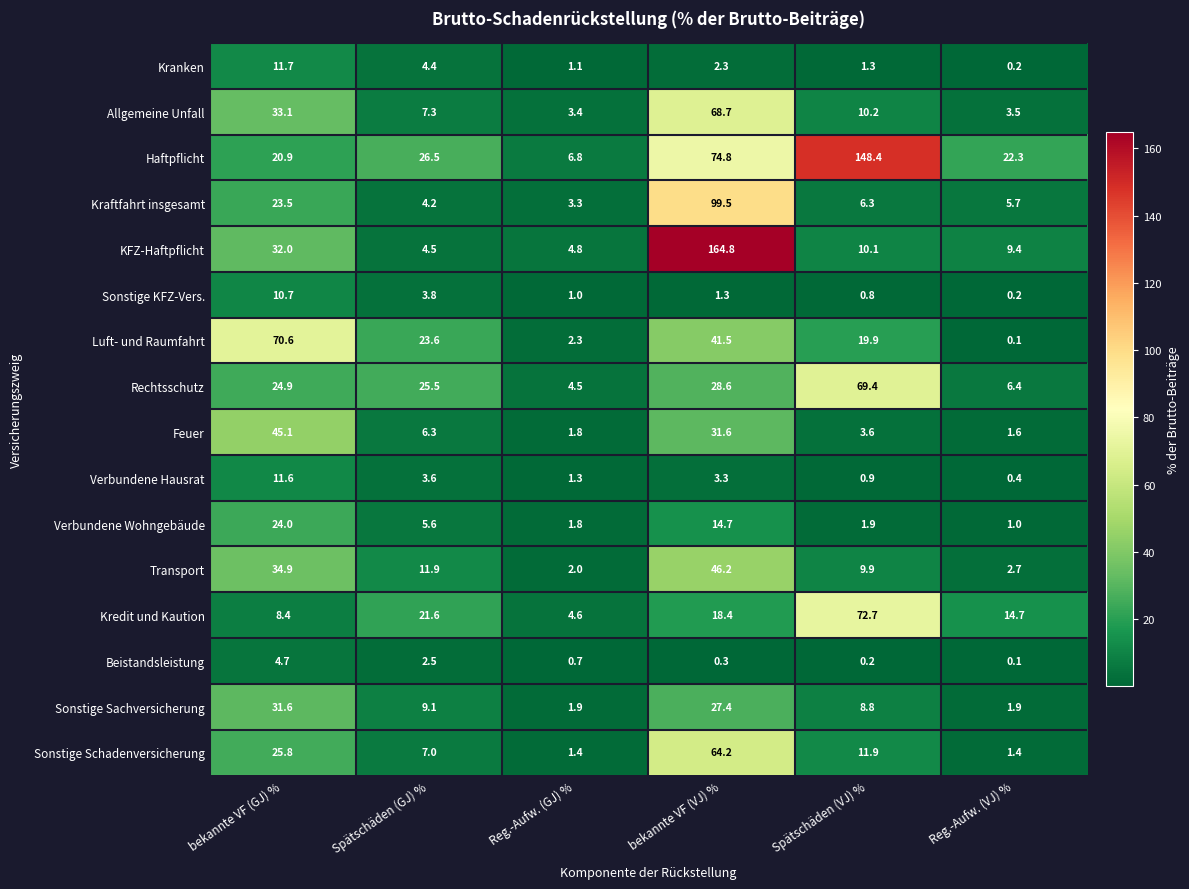

What is the difference between the maximum and second lowest values in the Kraftfahrt insgesamt series?

95.3